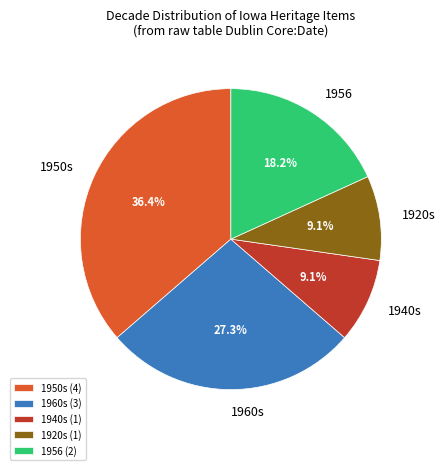

What percentage do 1956 and 1960s together represent?

45.5%